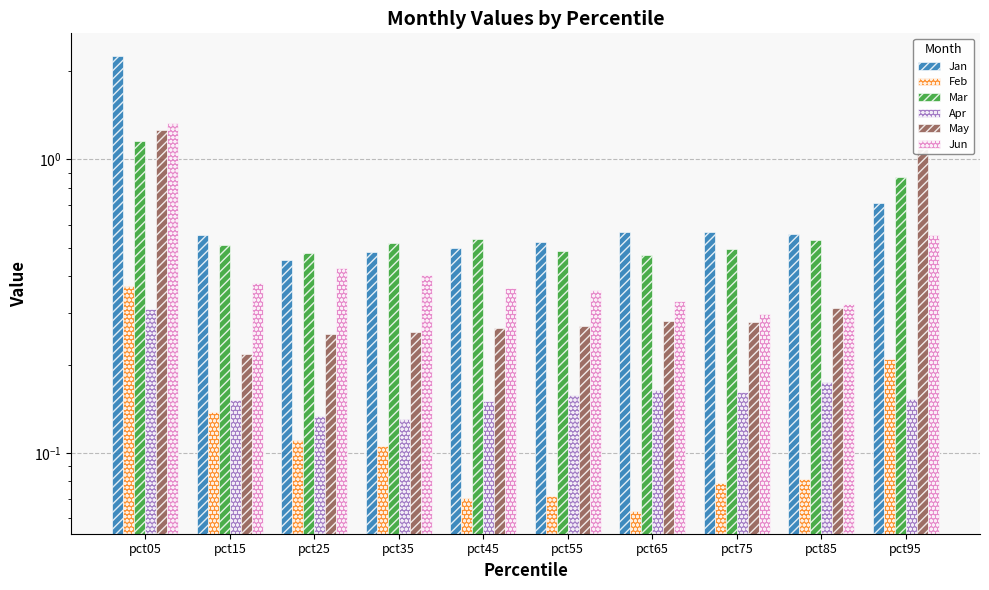

Reading right to left, list all the values displayed in this chart.

Jan: pct95=0.7	pct85=0.6	pct75=0.6	pct65=0.6	pct55=0.5	pct45=0.5	pct35=0.5	pct25=0.5	pct15=0.6	pct05=2.3
Feb: pct95=0.2	pct85=0.1	pct75=0.1	pct65=0.1	pct55=0.1	pct45=0.1	pct35=0.1	pct25=0.1	pct15=0.1	pct05=0.4
Mar: pct95=0.9	pct85=0.5	pct75=0.5	pct65=0.5	pct55=0.5	pct45=0.5	pct35=0.5	pct25=0.5	pct15=0.5	pct05=1.2
Apr: pct95=0.2	pct85=0.2	pct75=0.2	pct65=0.2	pct55=0.2	pct45=0.2	pct35=0.1	pct25=0.1	pct15=0.2	pct05=0.3
May: pct95=1.1	pct85=0.3	pct75=0.3	pct65=0.3	pct55=0.3	pct45=0.3	pct35=0.3	pct25=0.3	pct15=0.2	pct05=1.3
Jun: pct95=0.6	pct85=0.3	pct75=0.3	pct65=0.3	pct55=0.4	pct45=0.4	pct35=0.4	pct25=0.4	pct15=0.4	pct05=1.3